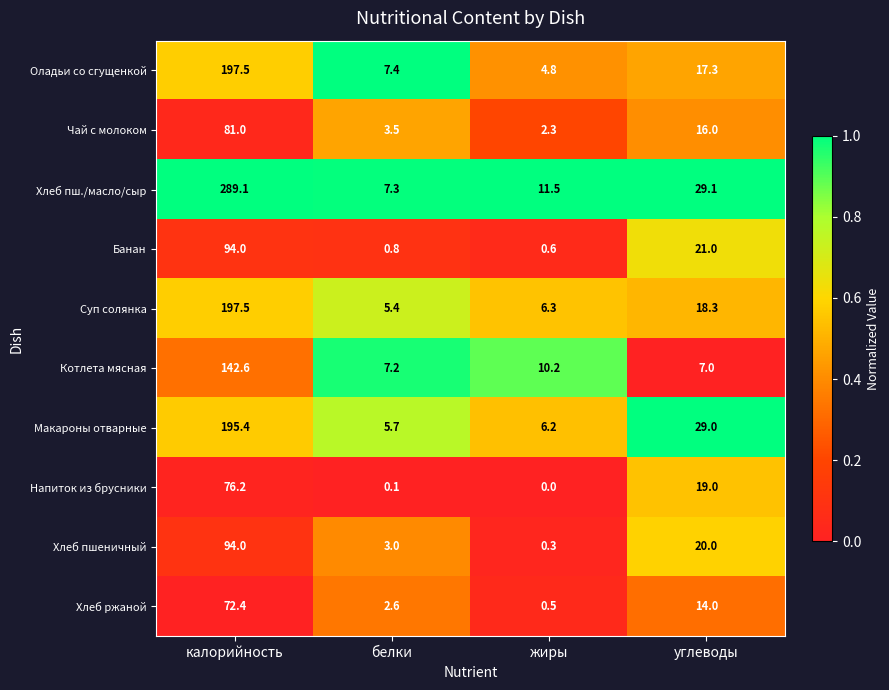

Which series has the largest total across all categories?

Хлеб пш./масло/сыр